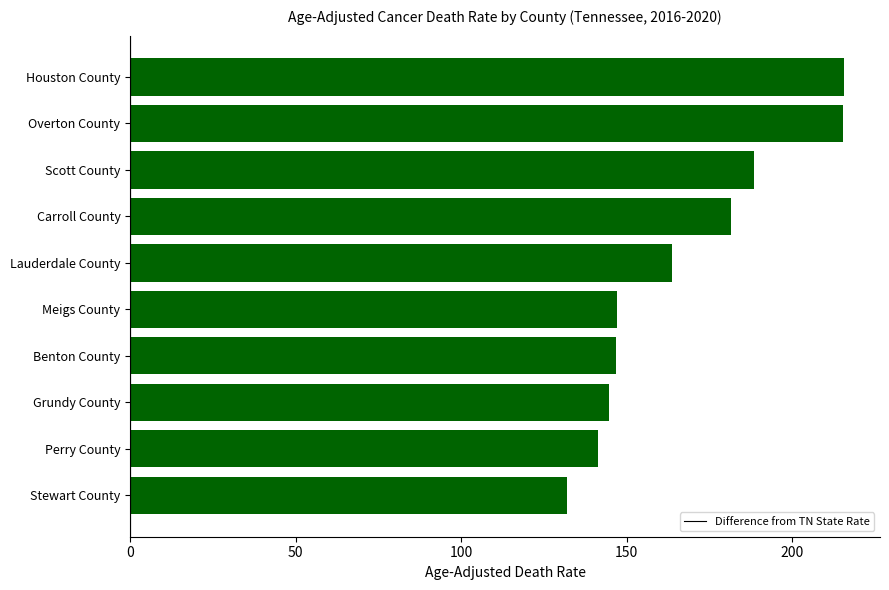

Which label corresponds to the smallest value in the chart?

Stewart County